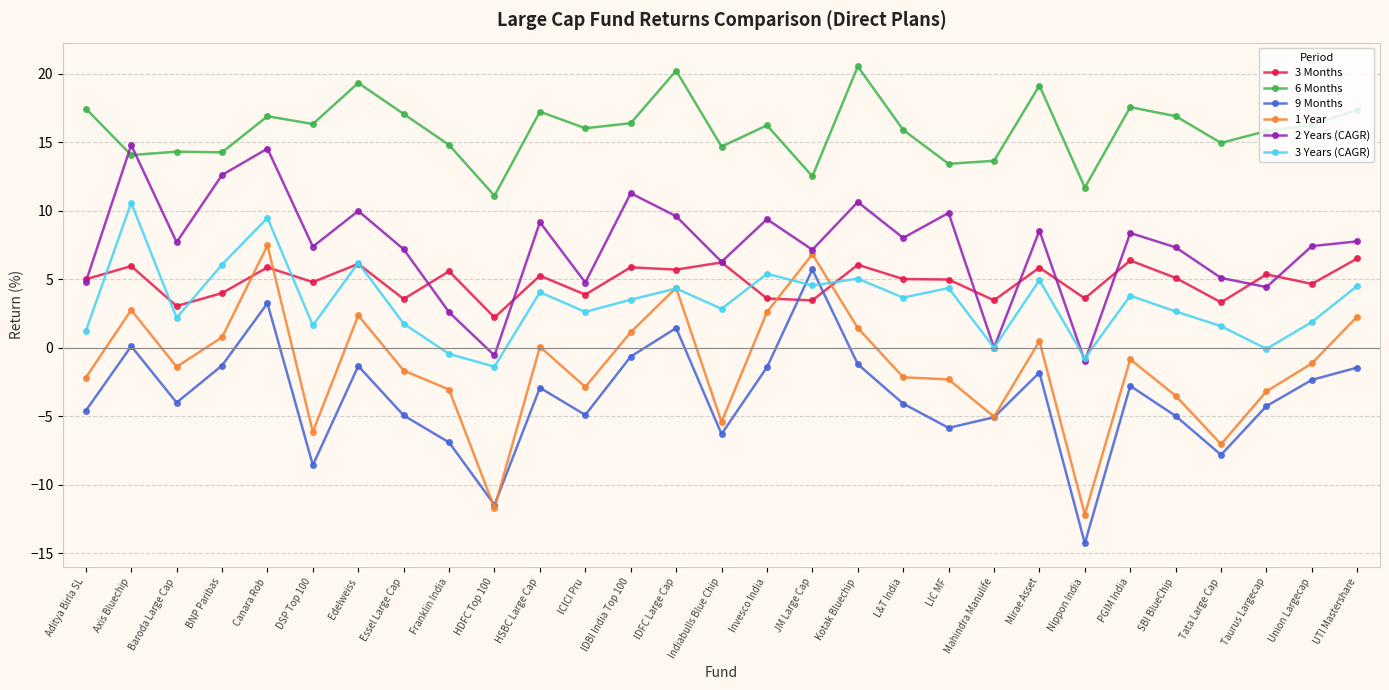

What is the difference between the 3 Months values at Canara Rob and Indiabulls Blue Chip?

0.4